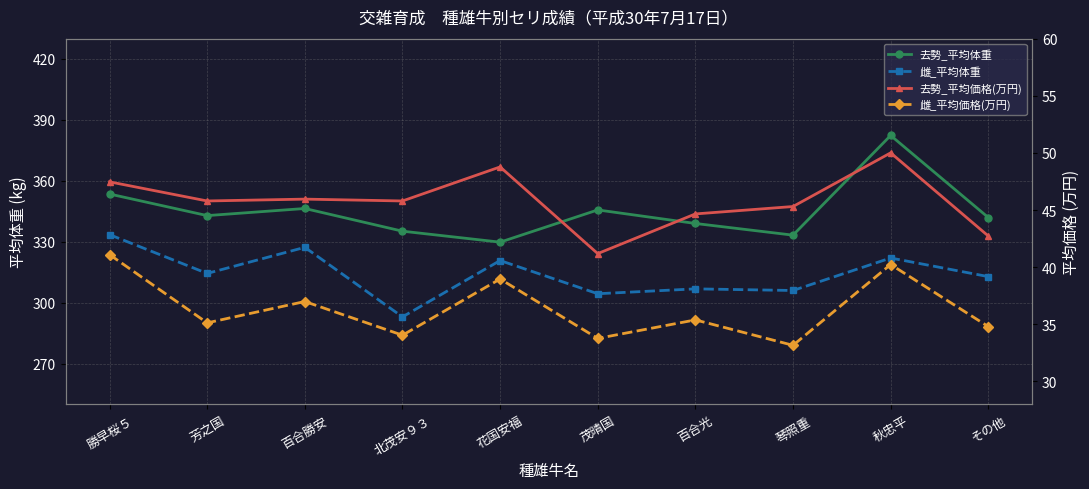

What is the difference between the 雌_平均体重 values at 花国安福 and 百合勝安?

6.5